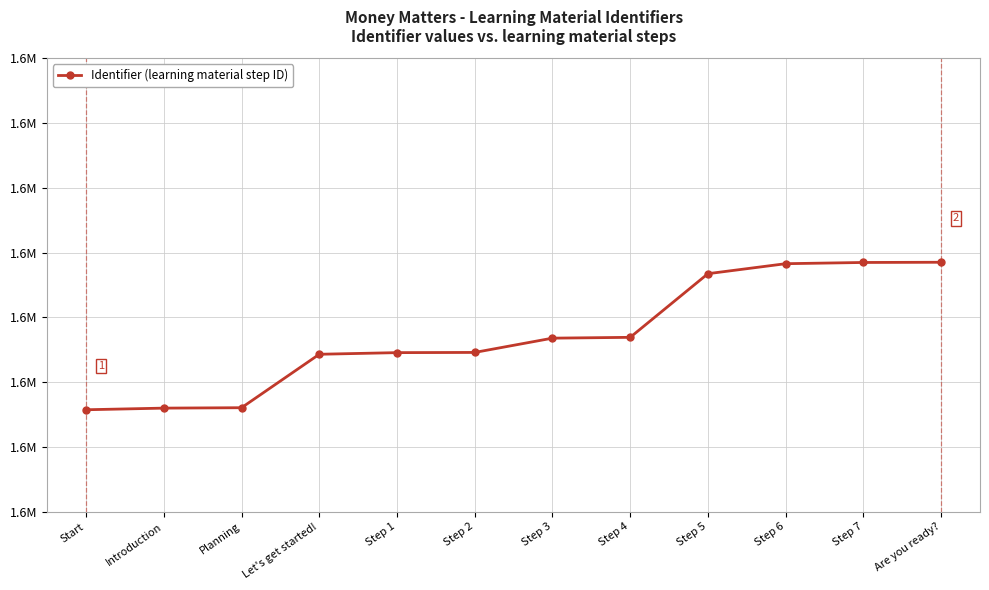

Does the chart have visible grid lines?

Yes